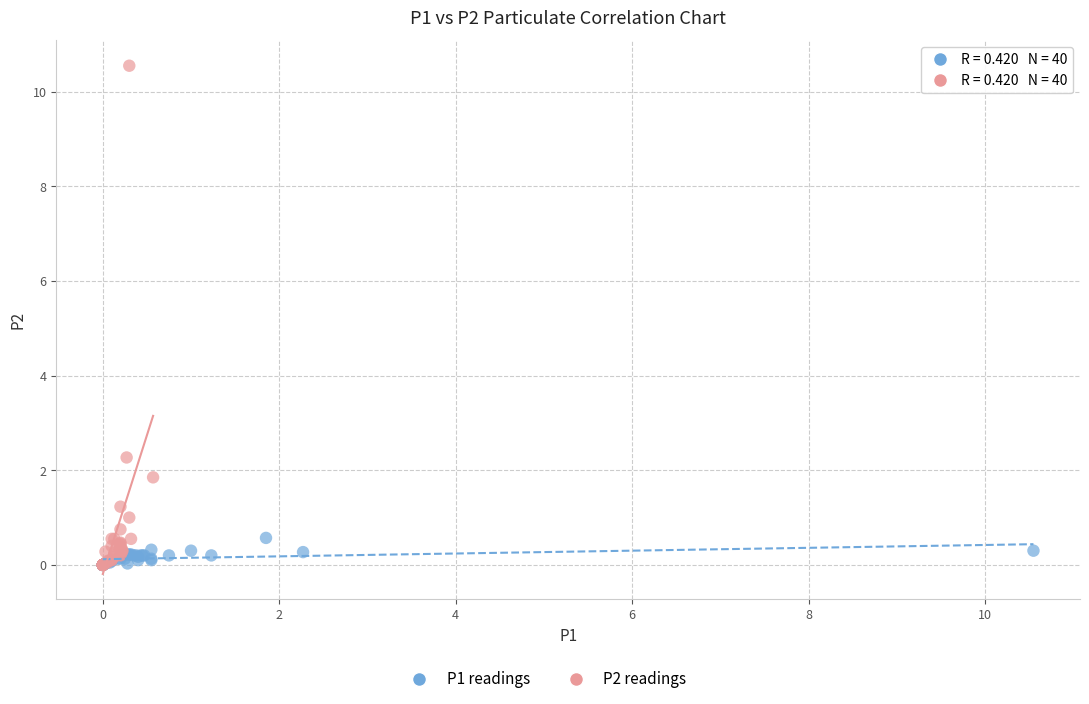

Which series reaches the maximum Y coordinate?

P2 readings